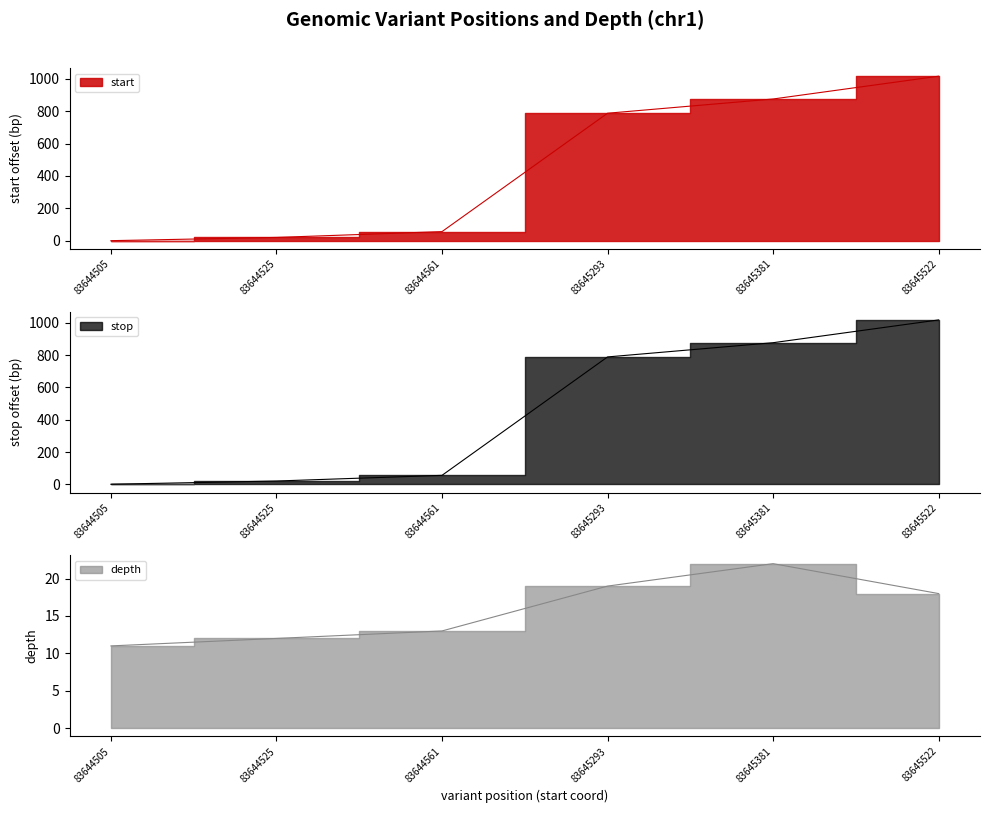

Where is depth nearest to the value 16?

83645522